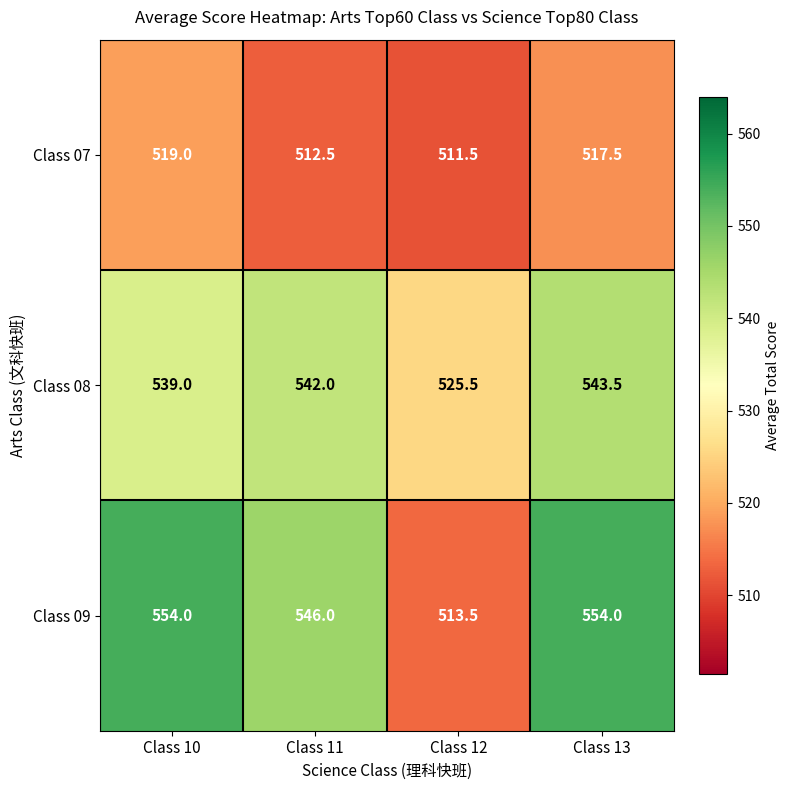

At which label is Class 08 closest to 534?

Class 10